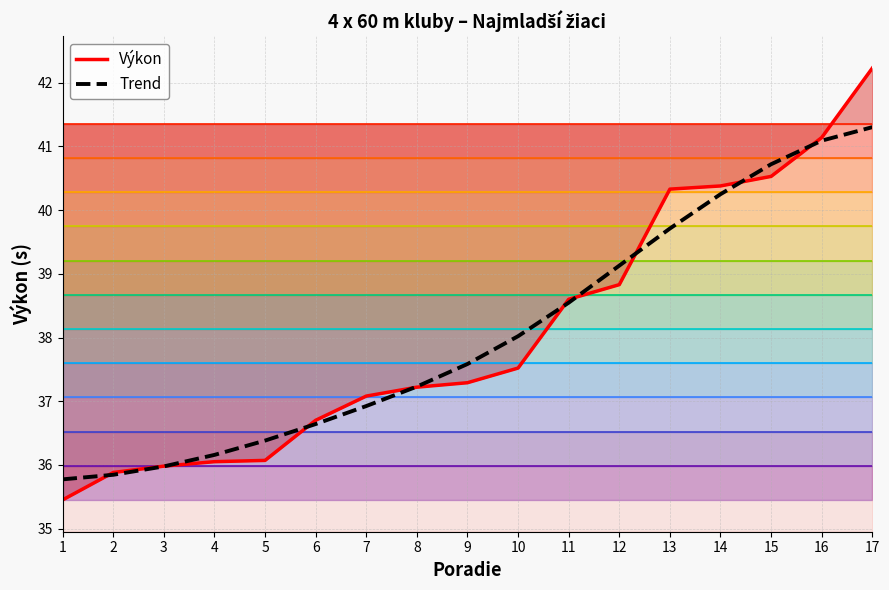

True or false: the data has more than 1 interior local peaks.

False